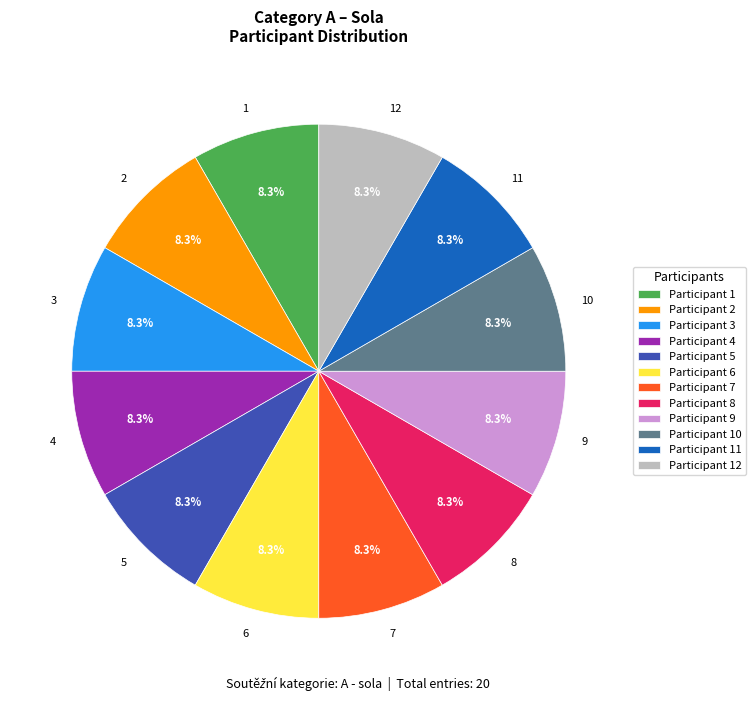

Does 2 represent more than half of the total?

No